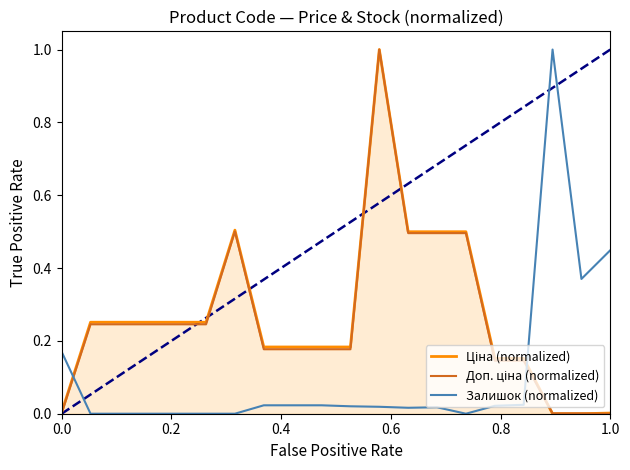

What is the maximum value shown in the chart?

1.0